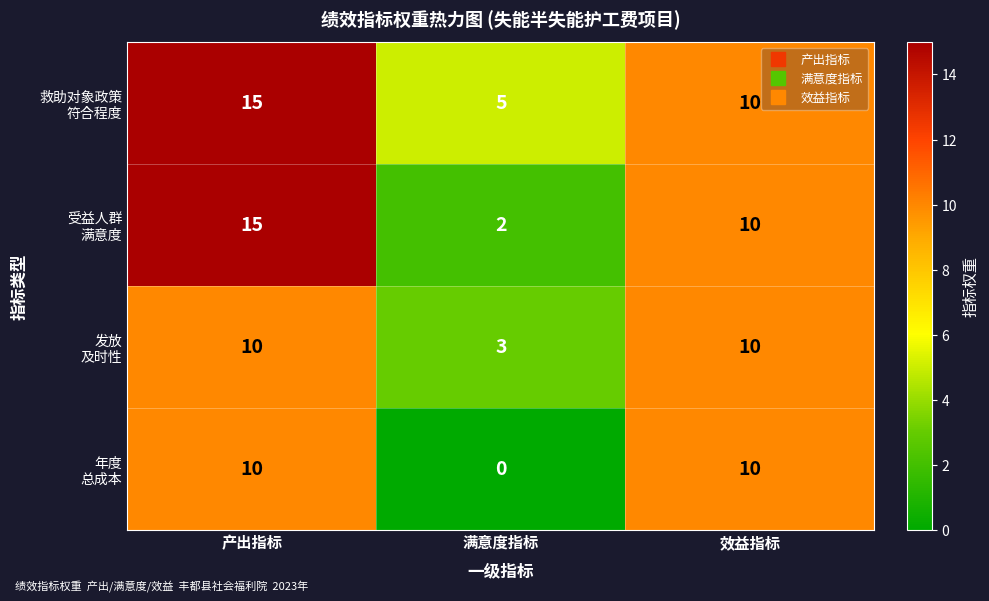

Which category has the highest value across all series?

产出指标